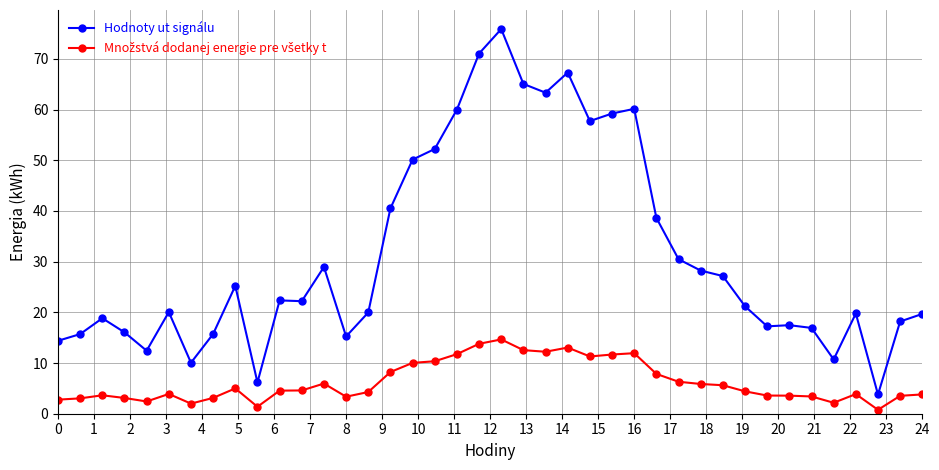

Which series has the largest range (max minus min)?

Hodnoty ut signálu